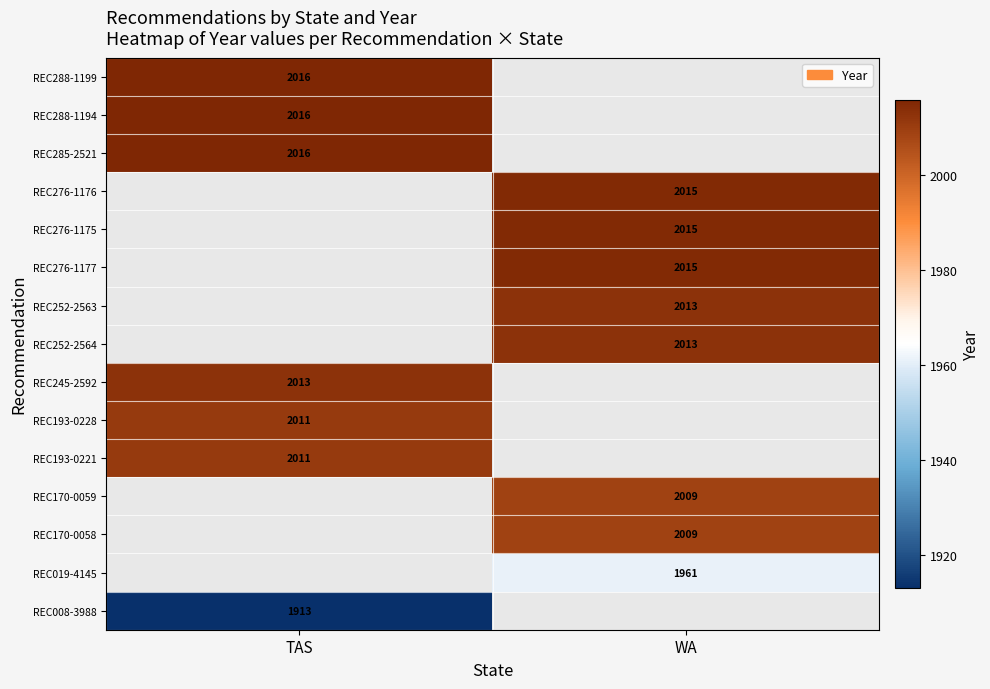

At how many categories does at least one series exceed 1916?

2